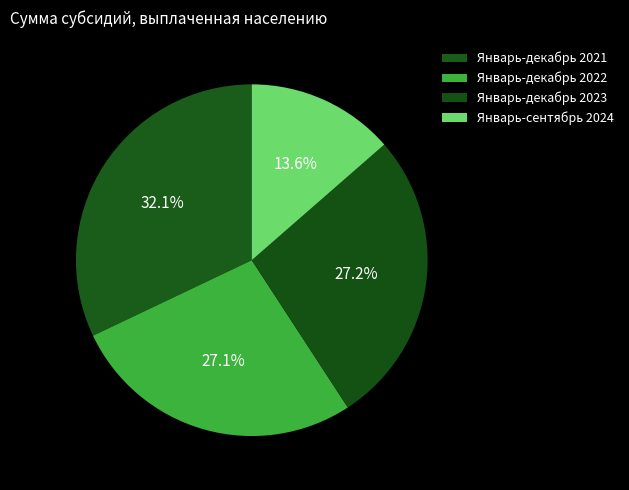

What percentage is the Январь-декабрь 2022 slice, to the nearest percent?

27%